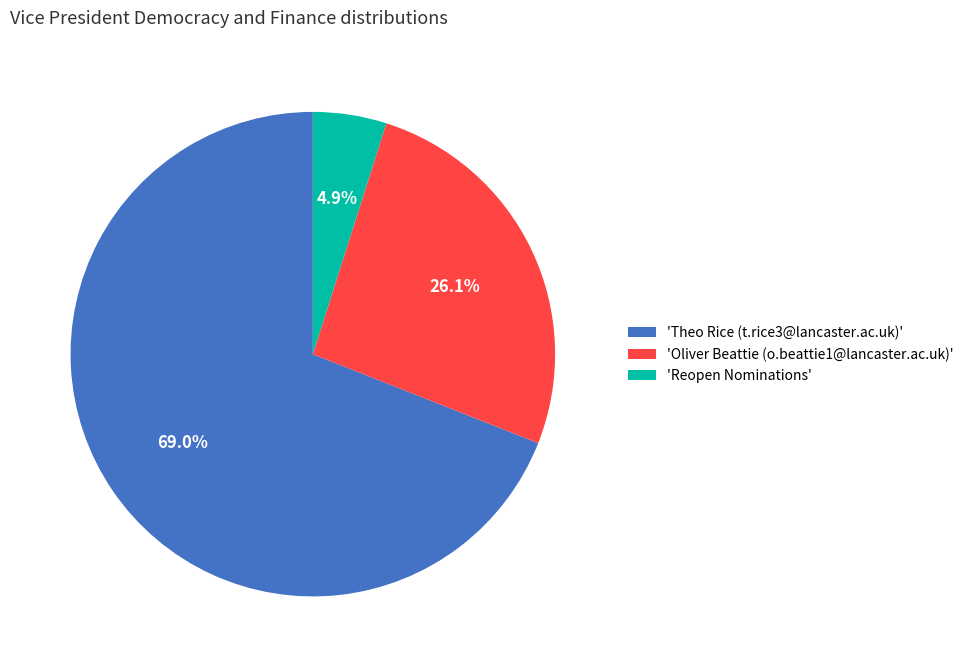

Between 'Oliver Beattie (o.beattie1@lancaster.ac.uk)' and 'Theo Rice (t.rice3@lancaster.ac.uk)', which is larger?

'Theo Rice (t.rice3@lancaster.ac.uk)'